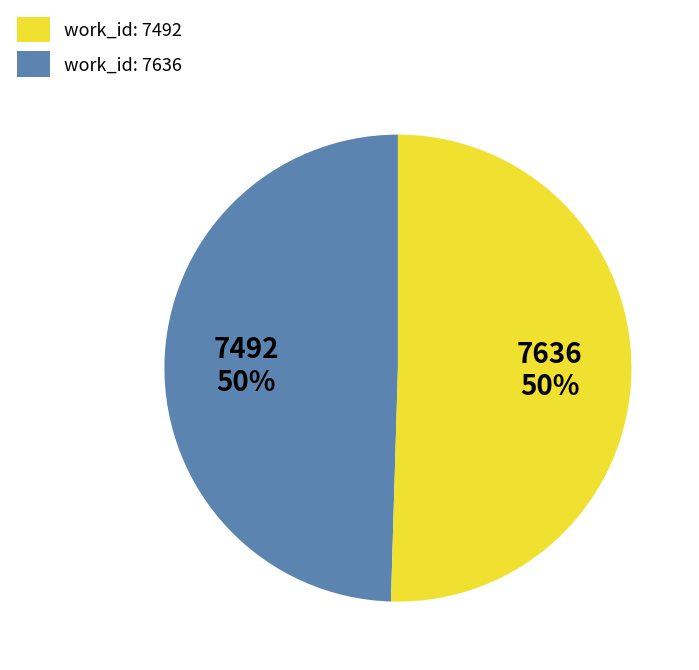

To the nearest percent, what is the combined percentage of work_id: 7636 and work_id: 7492?

100%